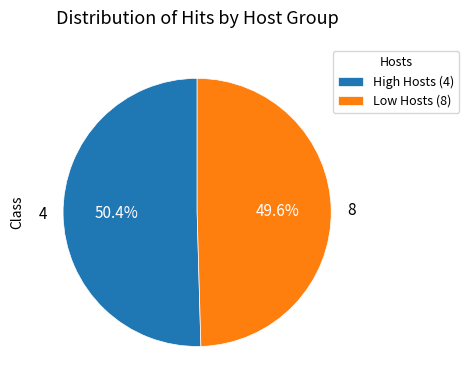

Which category has the smallest portion of the pie?

Low Hosts (8)